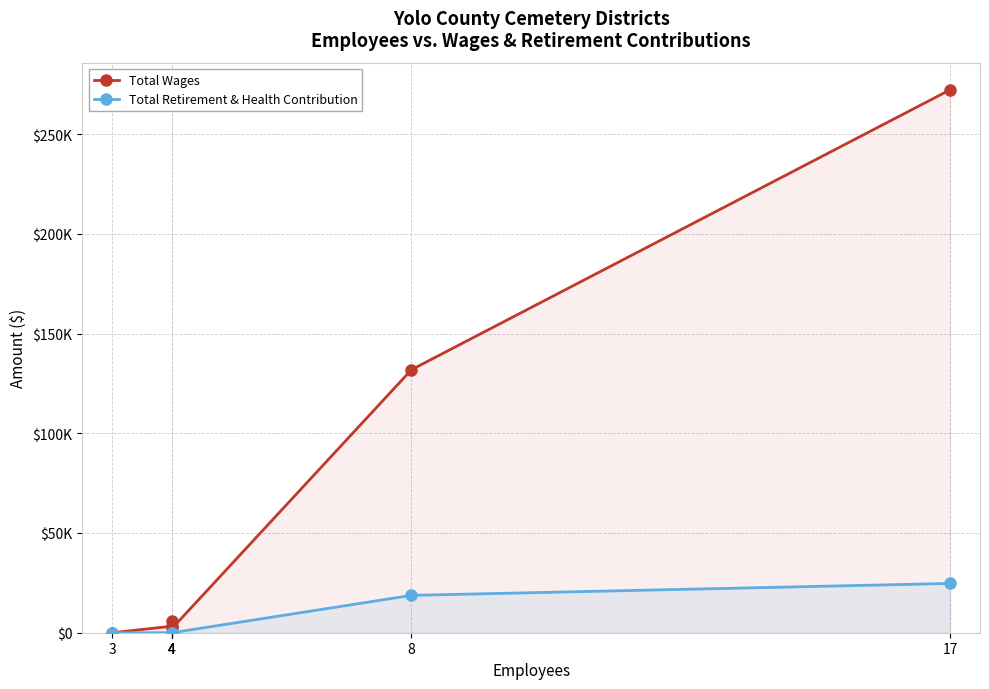

True or false: Total Retirement & Health Contribution has more than 0 interior local peaks.

False